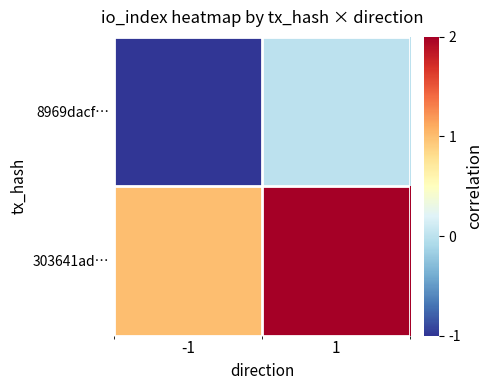

What is the maximum value shown in the chart?

2